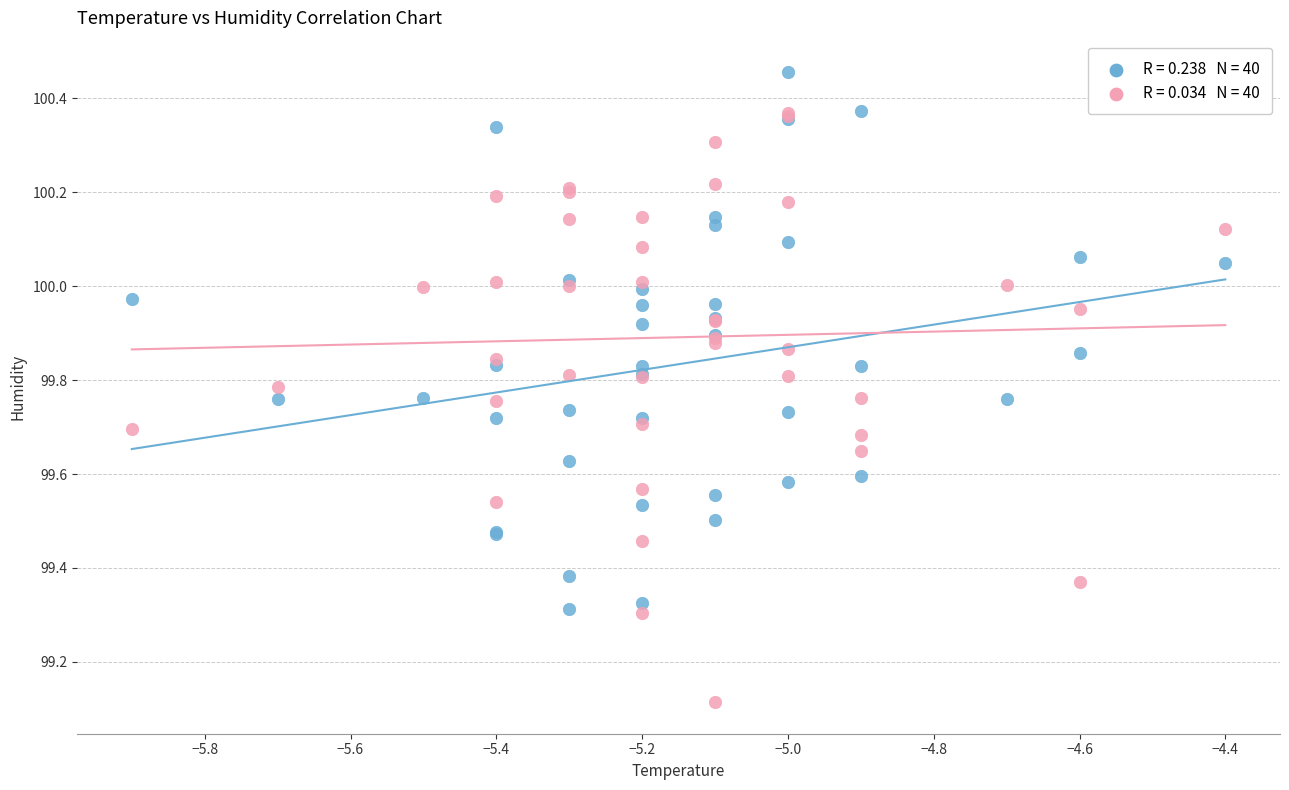

Across all series, what Y value is closest to 99?

99.1